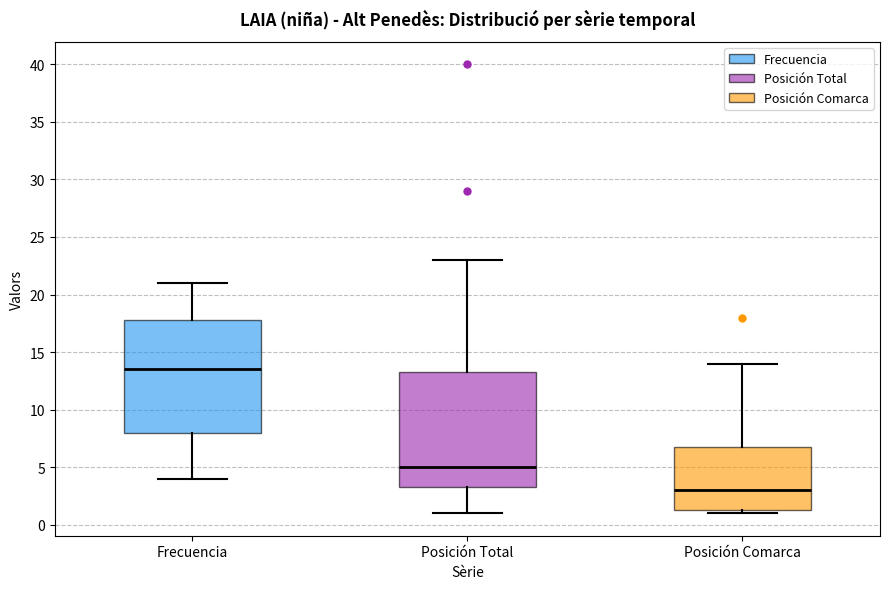

Reading left to right, transcribe this box plot: for each box, give where its median line is, the range the box spans, and where its two whiskers end, as read against the y-axis. The values are not printed on the chart, so give them approximately, as read against the axis.

Frecuencia: median 13.5, box 8.0 to 18.0, whiskers 4.0 to 21.0
Posición Total: median 5.0, box 3.5 to 13.5, whiskers 1.0 to 23.0
Posición Comarca: median 3.0, box 1.5 to 7.0, whiskers 1.0 to 14.0